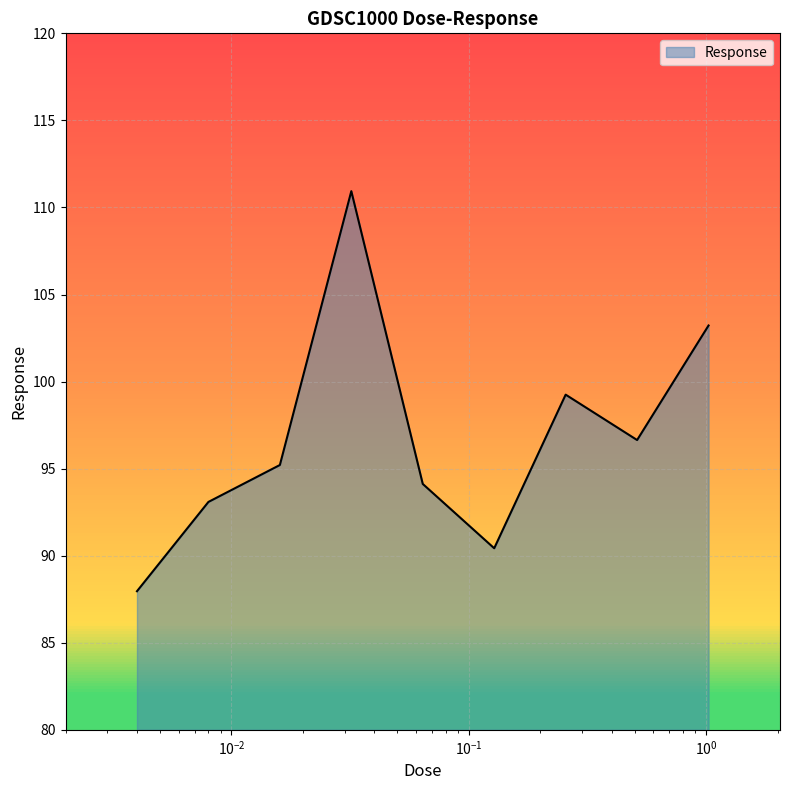

What is the difference between the maximum and minimum values?

23.0